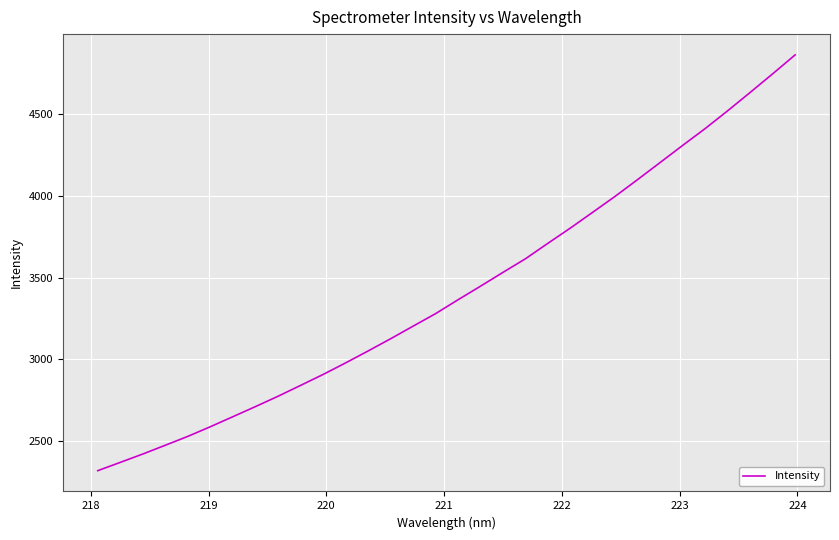

What is the difference between the maximum and minimum values?

2546.1